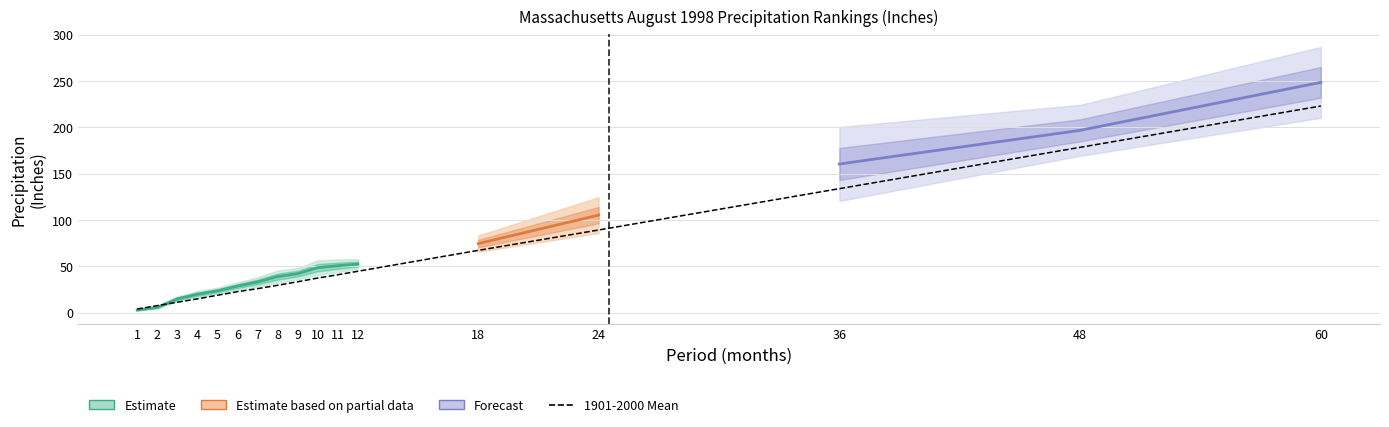

List the labels in order of value, smallest first.

1, 2, 3, 4, 5, 6, 7, 8, 9, 10, 11, 12, 18, 24, 36, 48, 60